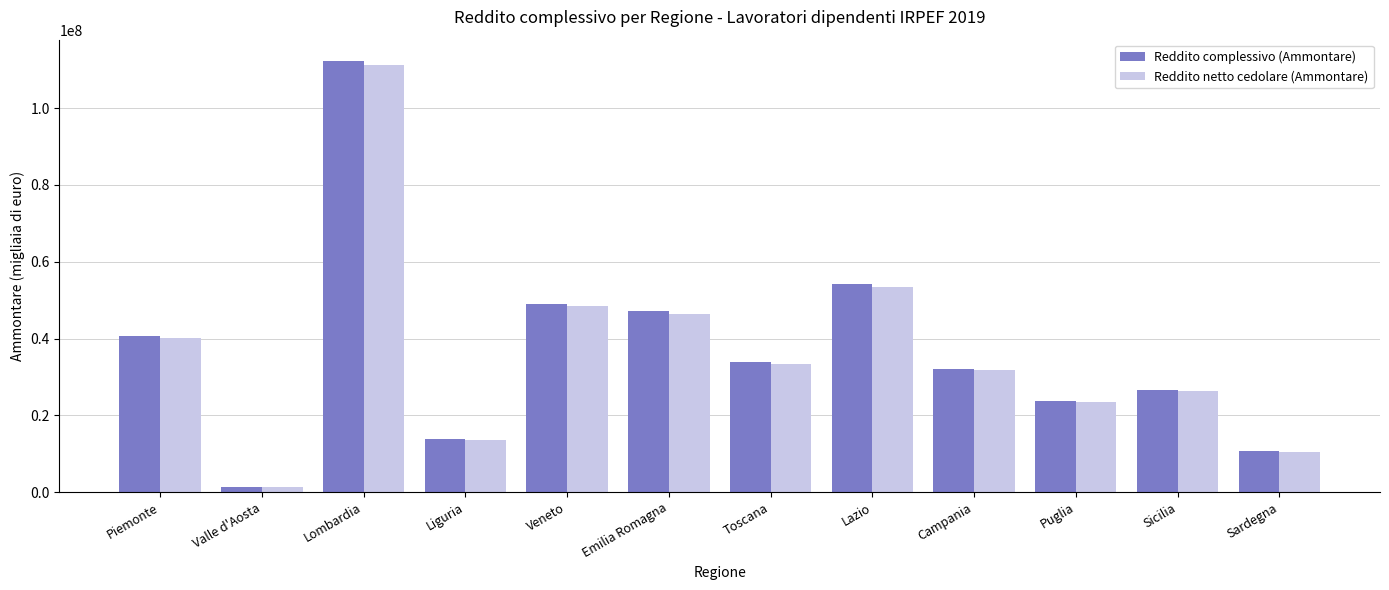

At which label does Reddito complessivo (Ammontare) first exceed 33790004?

Piemonte